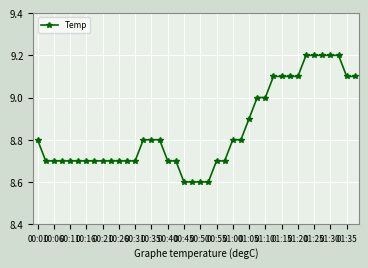

Reading left to right, extract all data points from this chart.

8.8	8.7	8.7	8.7	8.7	8.7	8.7	8.7	8.7	8.7	8.7	8.7	8.7	8.8	8.8	8.8	8.7	8.7	8.6	8.6	8.6	8.6	8.7	8.7	8.8	8.8	8.9	9.0	9.0	9.1	9.1	9.1	9.1	9.2	9.2	9.2	9.2	9.2	9.1	9.1